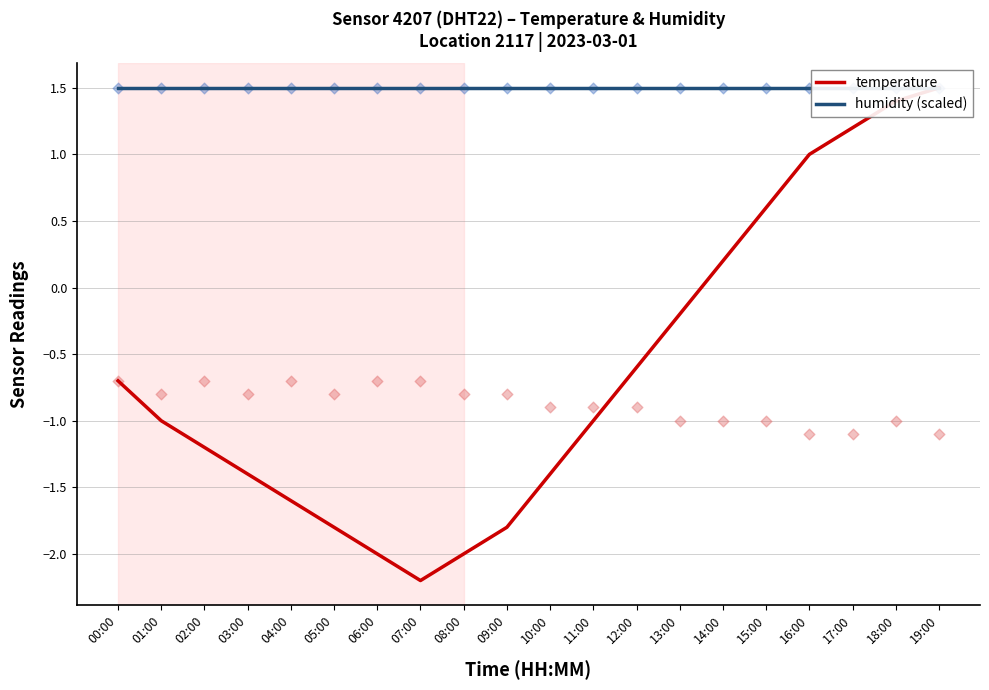

Which series has the largest total across all categories?

humidity (scaled)